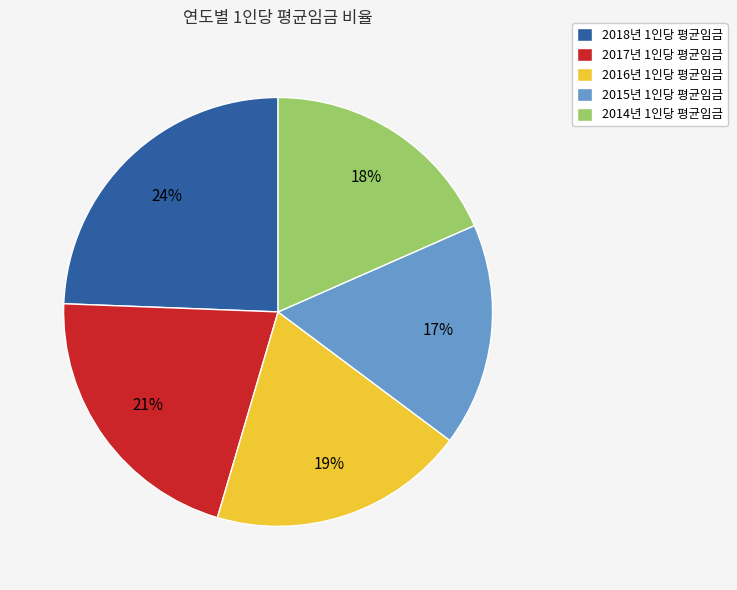

Is the sum of 2016년 1인당 평균임금 and 2017년 1인당 평균임금 greater than half?

No